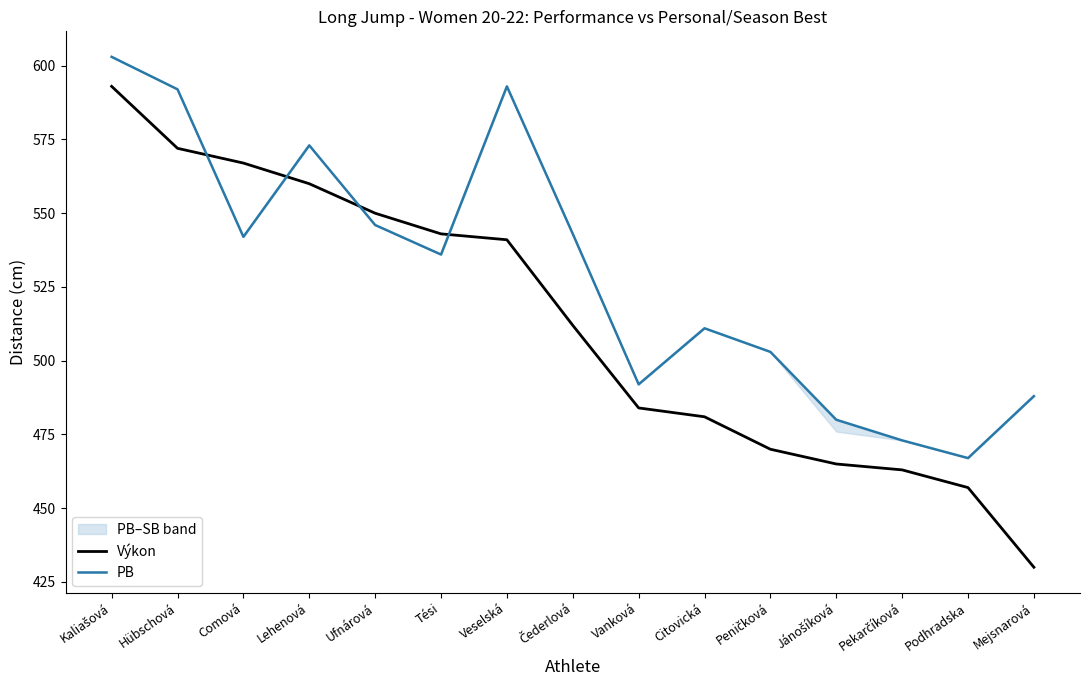

Between Peničková and Veselská, which is larger?

Veselská